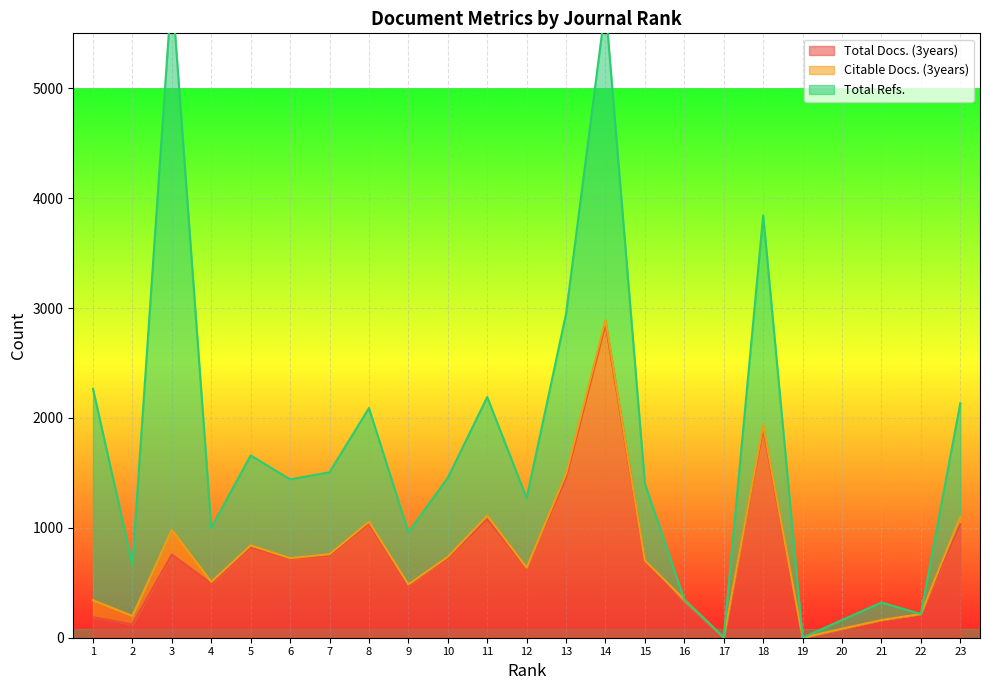

The value of Total Docs. (3years) at 3 is 193. True or false?

False